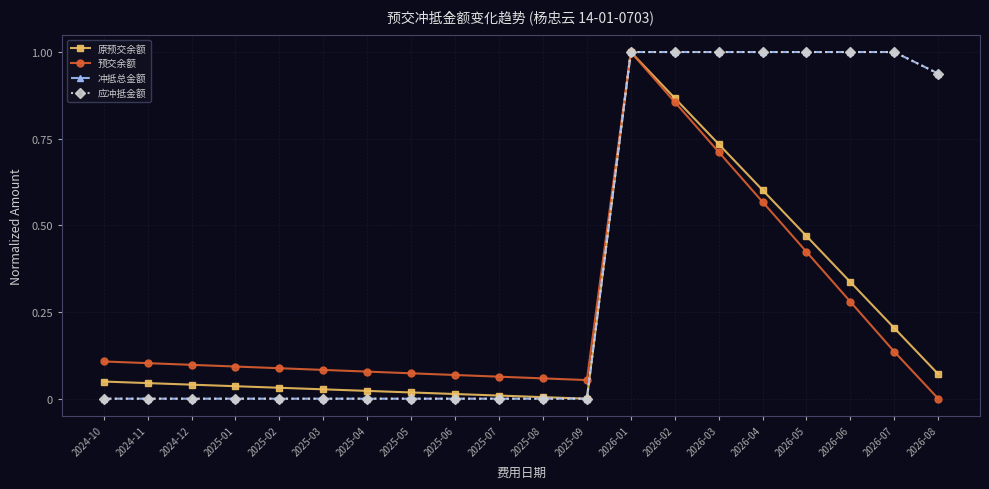

What is the spread (max minus min) of values at 2025-08?

0.1